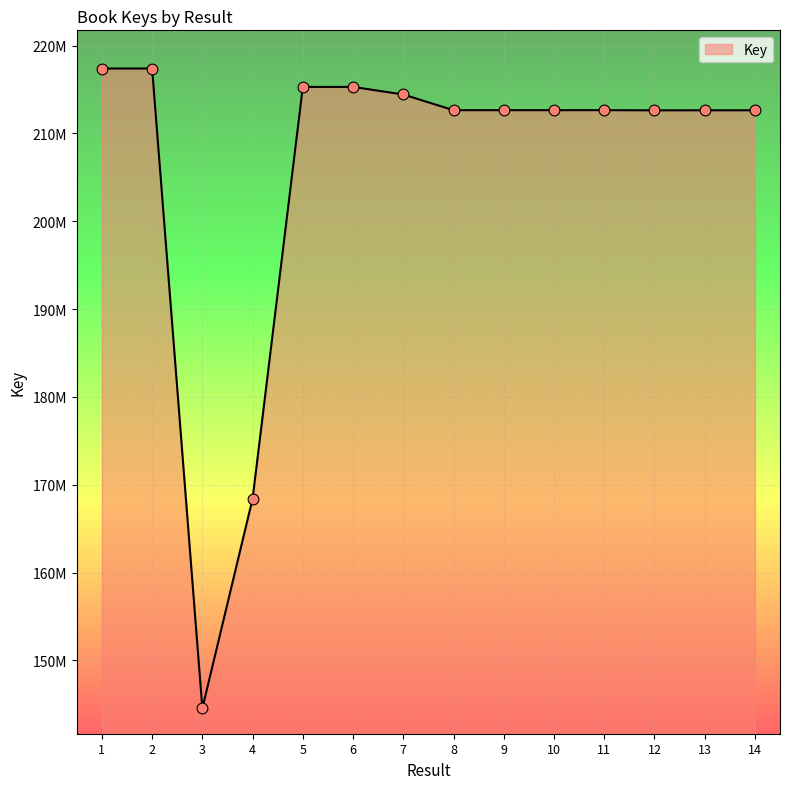

What is the ratio of the value at 2 to the value at 1?

1.0